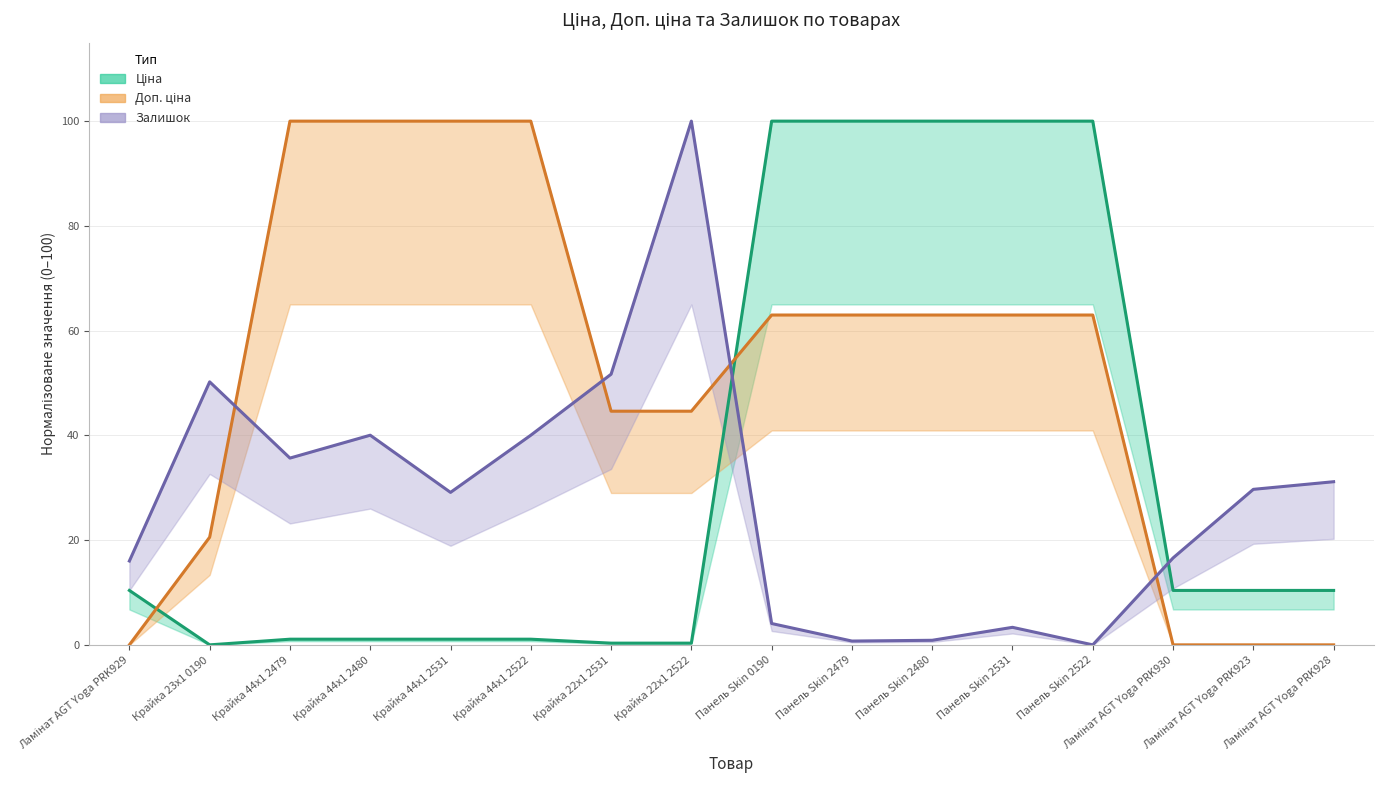

What is the spread (max minus min) of values at Ламінат AGT Yoga PRK929?

16.0